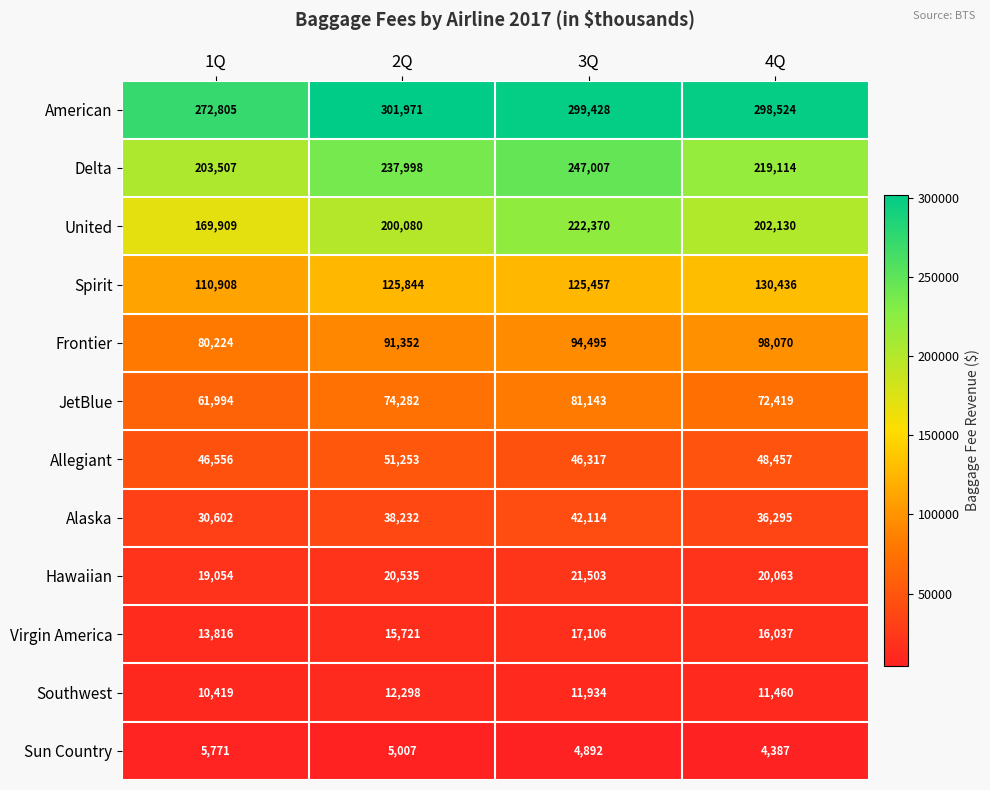

Where is United nearest to the value 196139?

2Q